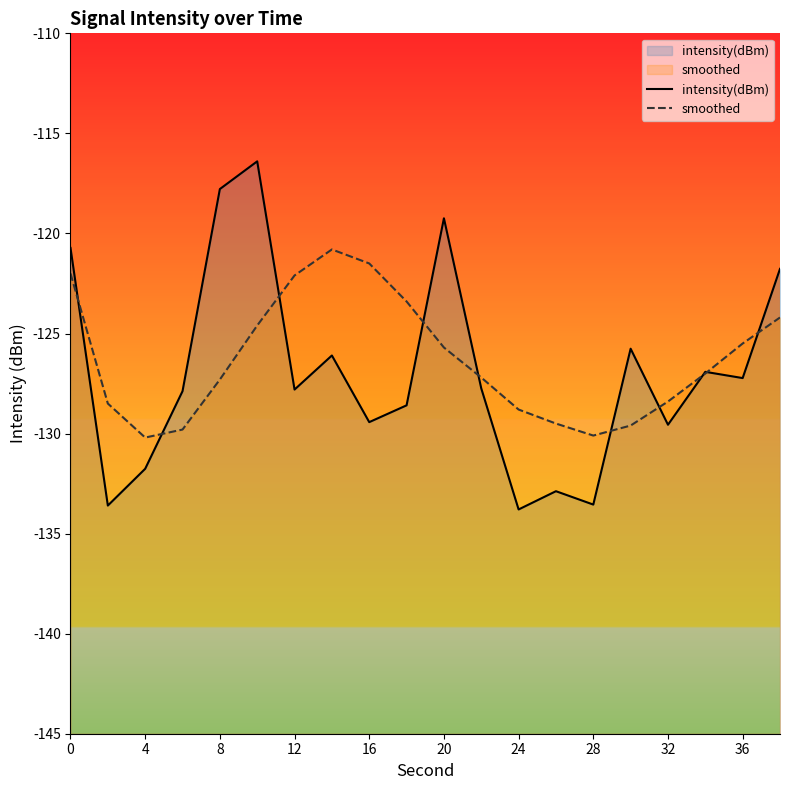

True or false: intensity(dBm) has more than 0 points higher than both neighbors.

True